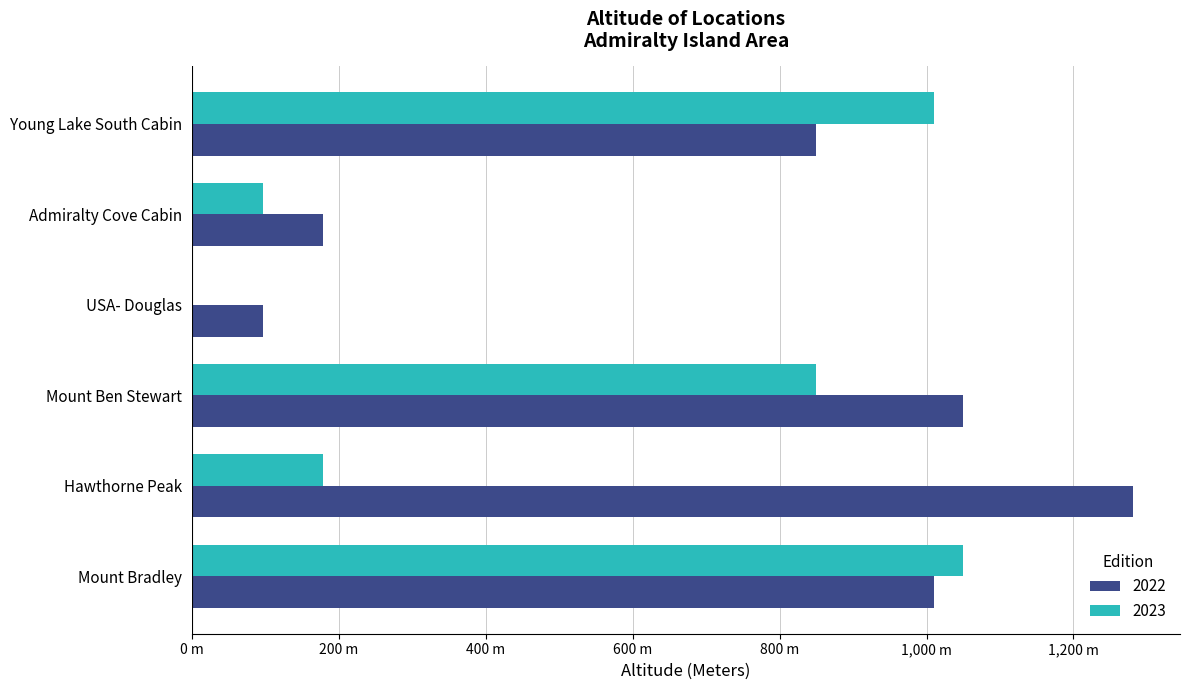

What are all the series names shown in the legend?

2022, 2023